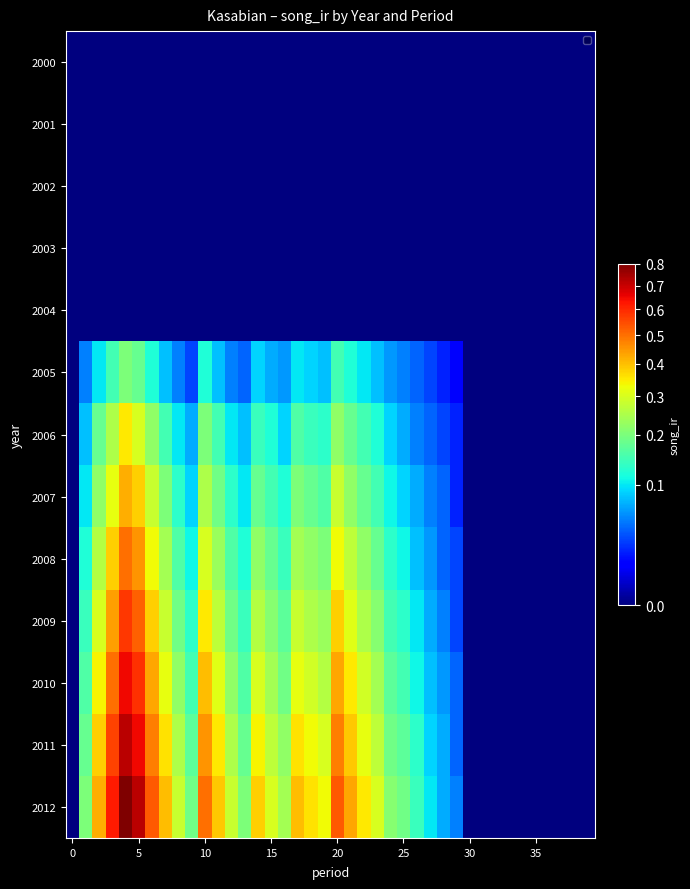

List the series in order of their peak value, highest first.

2012, 2011, 2010, 2009, 2008, 2007, 2006, 2005, 2000, 2001, 2002, 2003, 2004